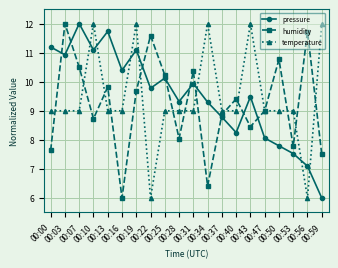

How many values in the pressure series are below 9?

7